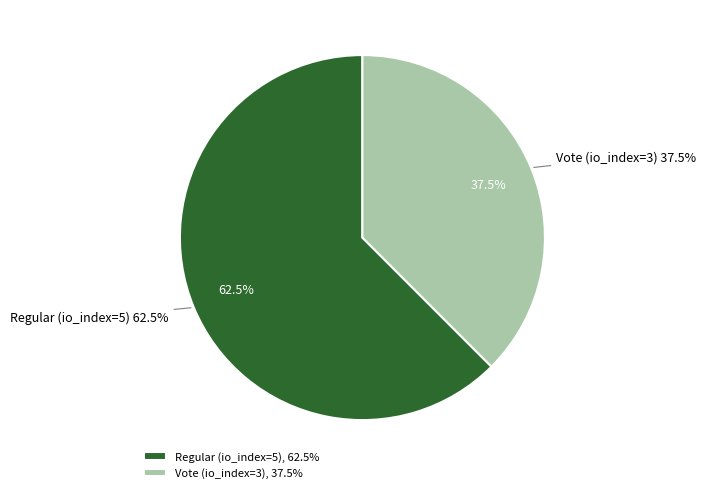

Count the number of slices in the pie.

2